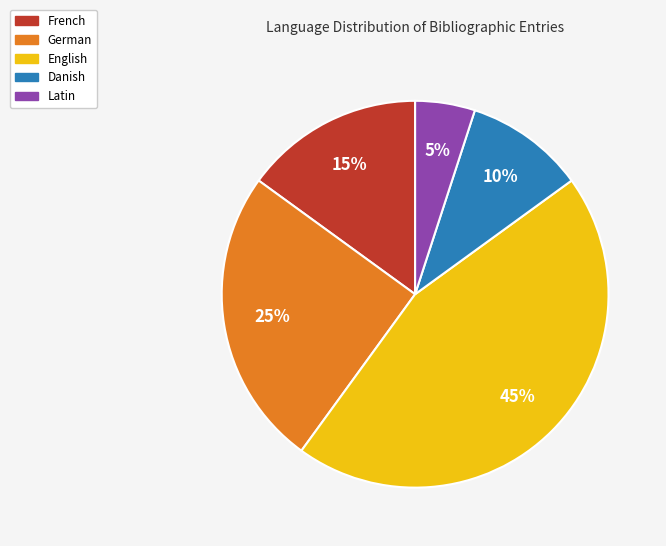

What is the ratio of the value at French to the value at German?

0.6